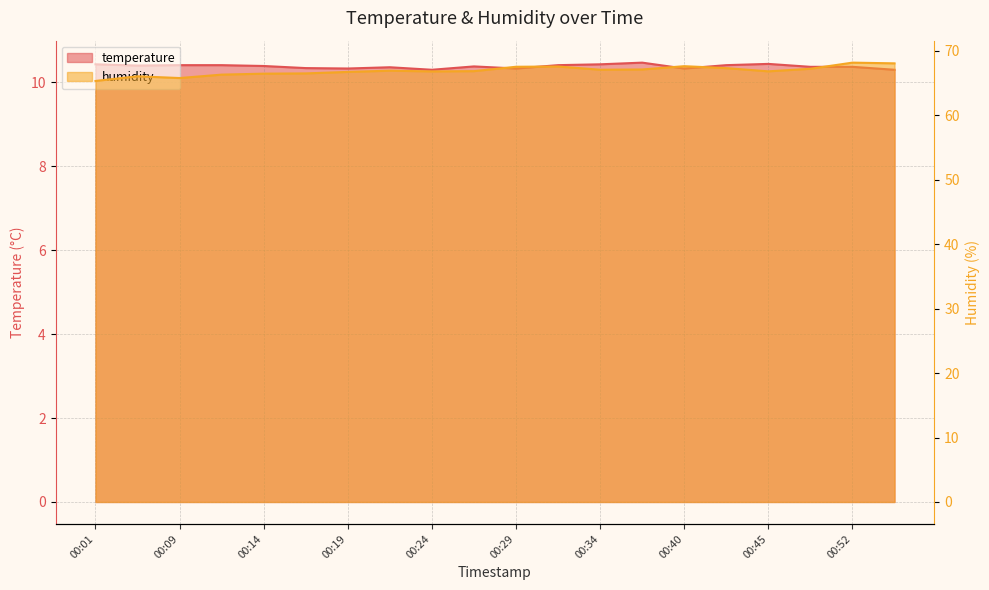

What are all the series names shown in the legend?

temperature, humidity